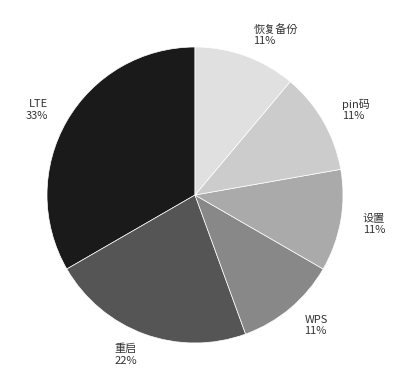

Do 恢复备份 and LTE together represent more than half of the pie?

No